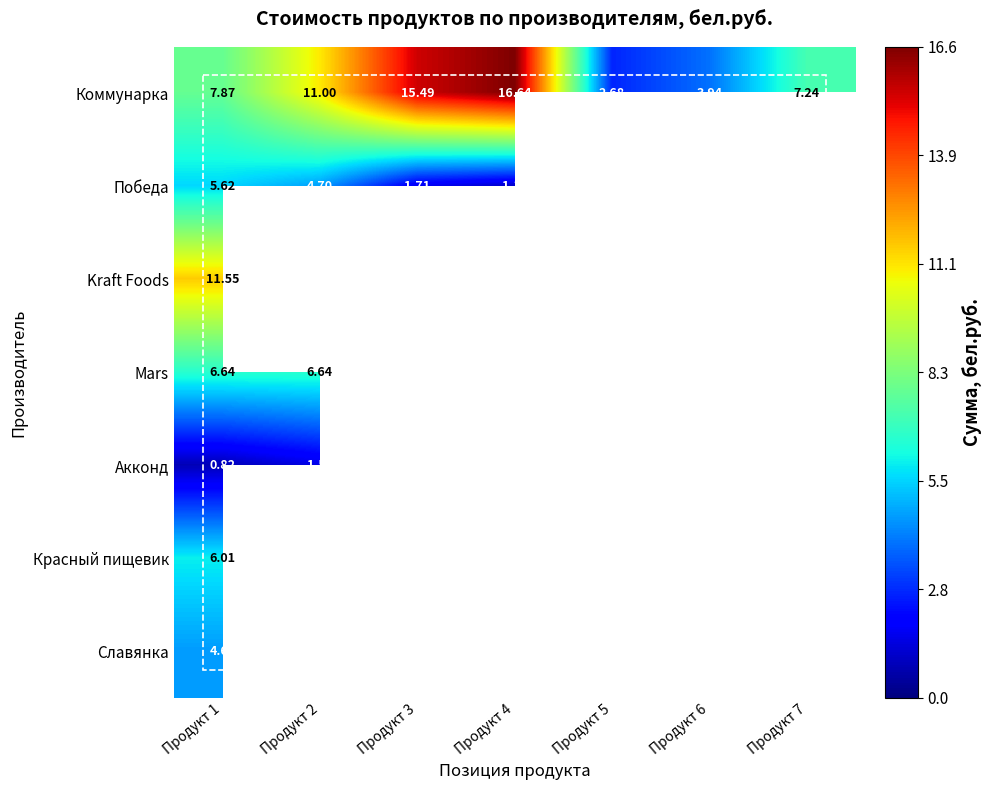

What is the difference between the maximum and minimum values in the Победа series?

4.5